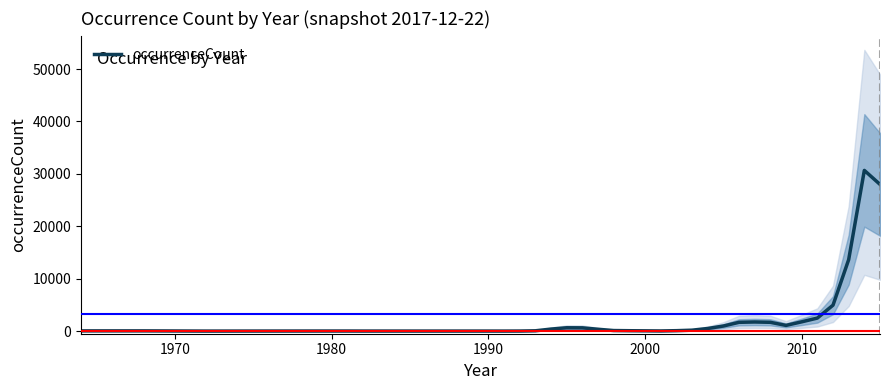

Reading right to left, transcribe all the data shown in this chart.

27985.0	30659.0	13629.0	4946.0	2483.7	1767.0	1086.0	1677.3	1740.3	1674.7	967.7	499.0	176.3	80.7	28.7	73.3	106.3	351.3	622.0	635.0	386.7	57.7	12.0	3.3	6.3	7.0	8.7	15.0	14.3	12.3	3.0	44.0	43.7